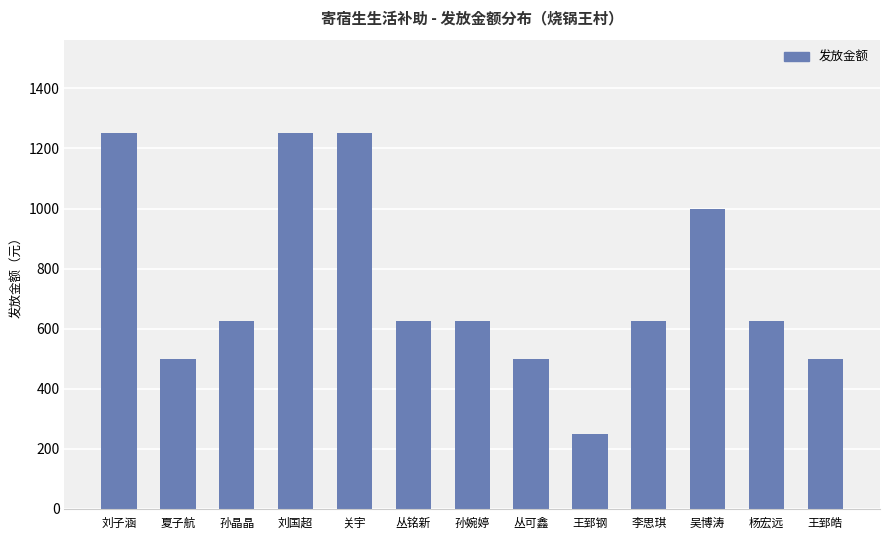

What is the label of the 13th bar from the right?

刘子涵